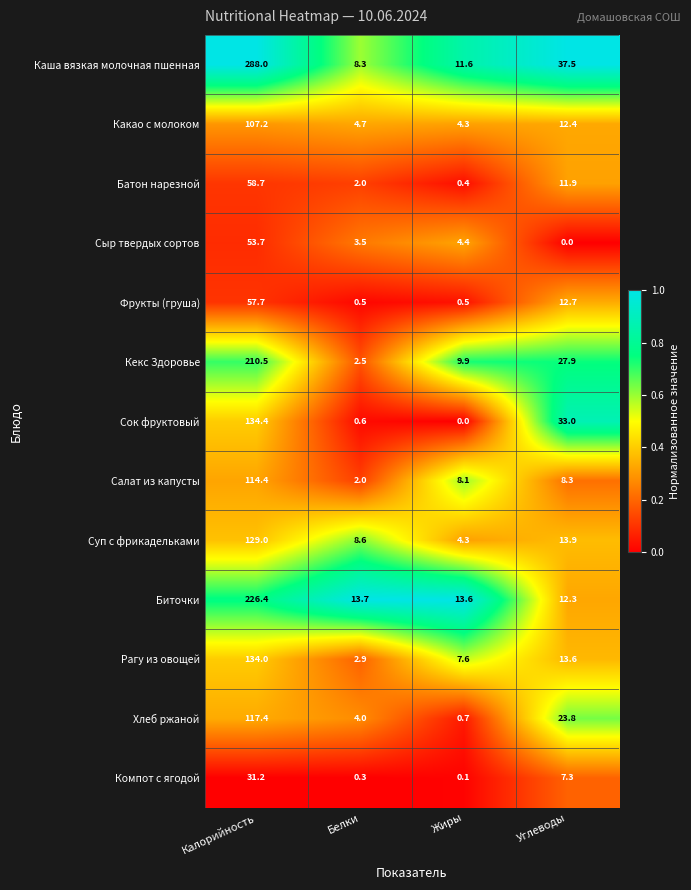

The Каша вязкая молочная пшенная series shows 37.5 at Углеводы. True or false?

True